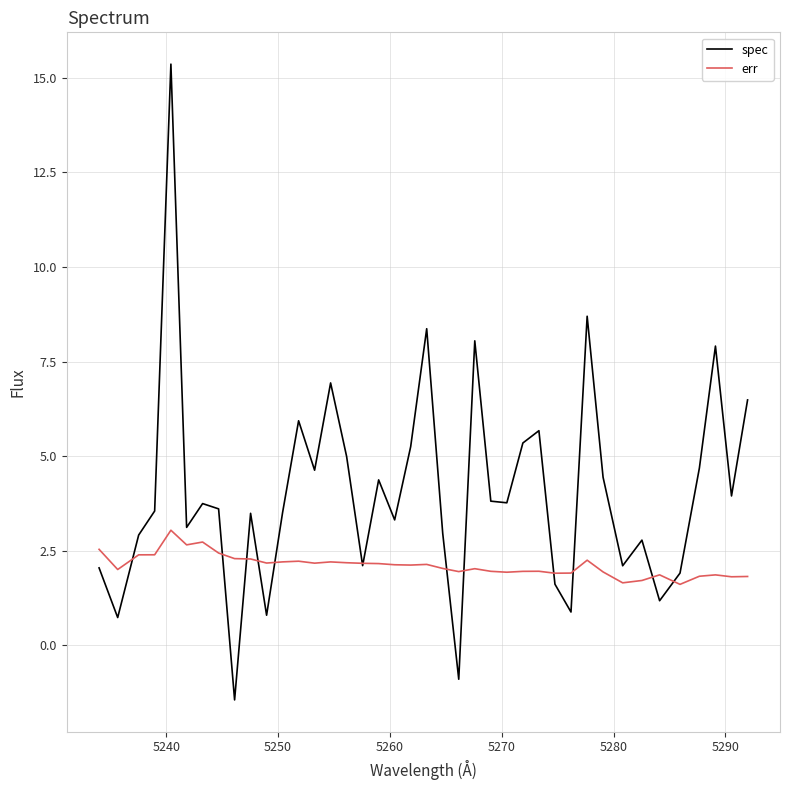

What is the minimum value for err?

1.6